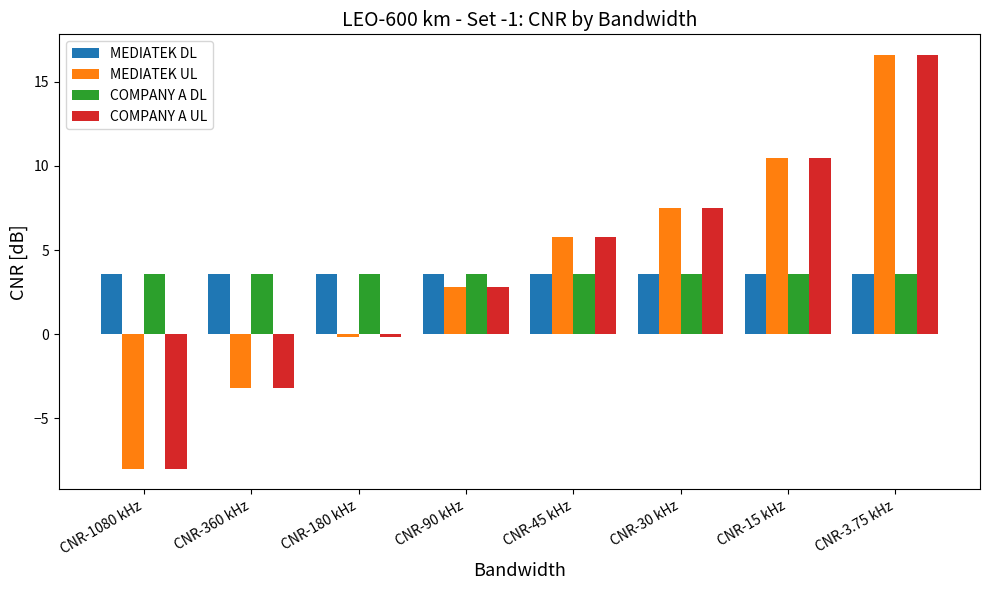

What is the label of the 4th bar from the right?

CNR-45 kHz